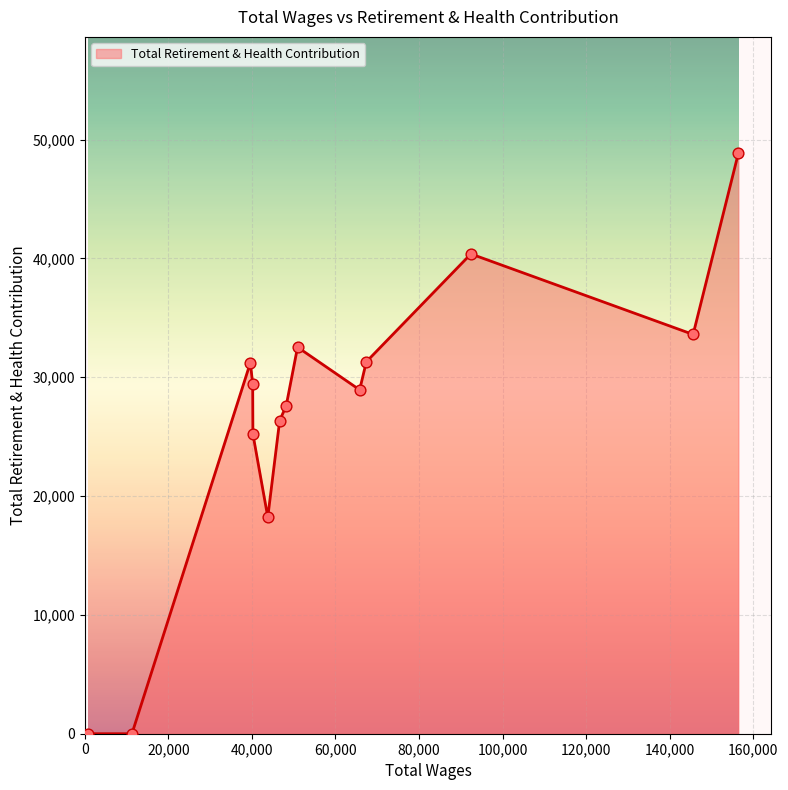

What is the greatest value displayed?

48871